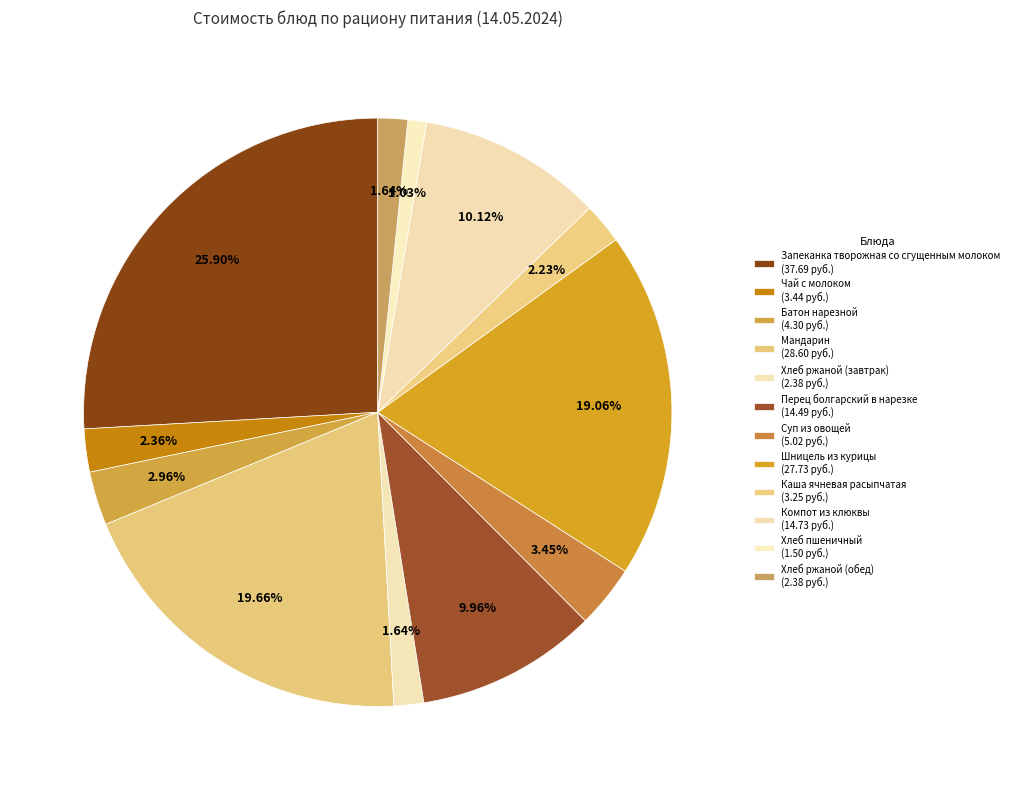

What is the smallest slice in the pie chart?

Хлеб пшеничный